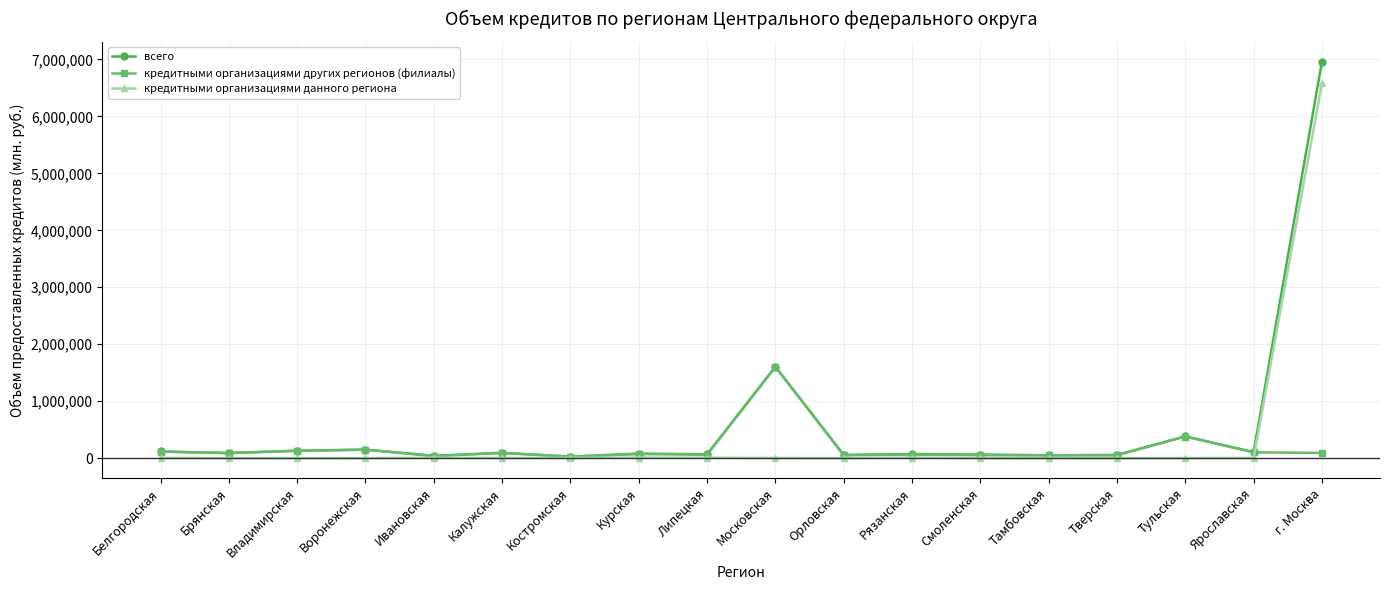

Which label corresponds to the largest value in the chart?

г. Москва